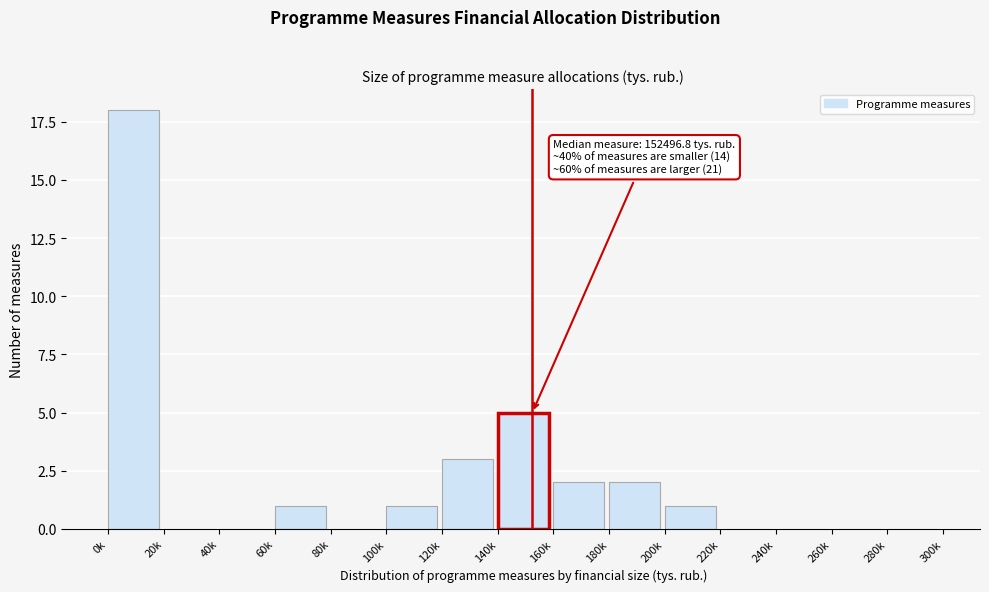

Reading left to right, transcribe all the data shown in this chart.

0k=18	20k=0	40k=0	60k=1	80k=0	100k=1	120k=3	140k=5	160k=2	180k=2	200k=1	220k=0	240k=0	260k=0	280k=0